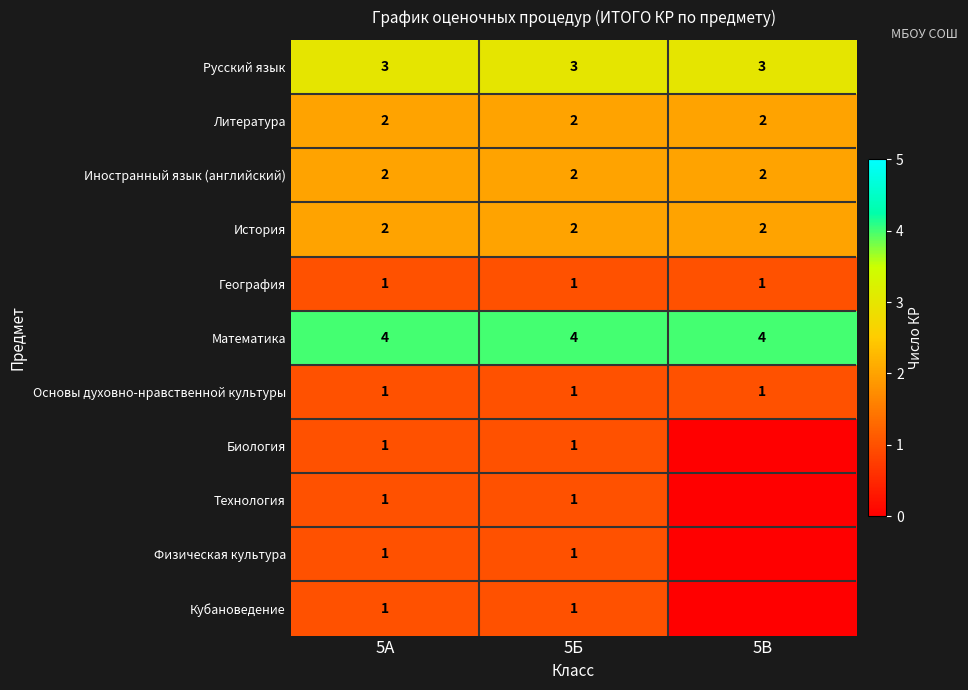

The value of История at 5Б is 2. True or false?

True